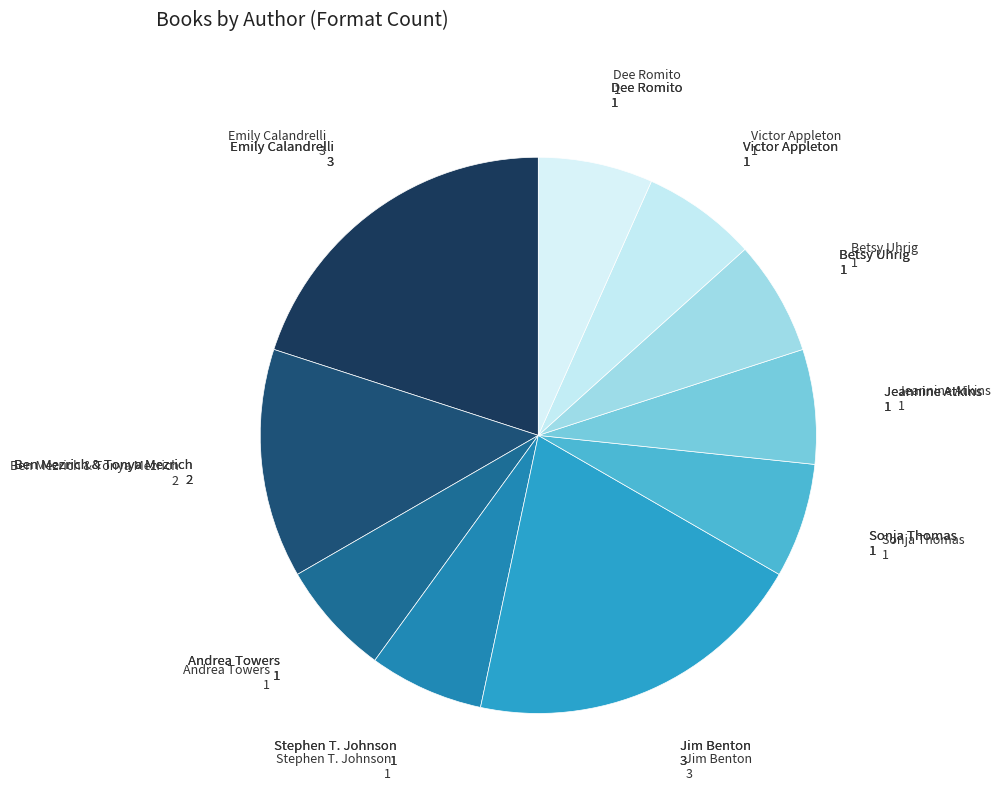

Is the sum of Jim Benton and Sonja Thomas greater than half?

No